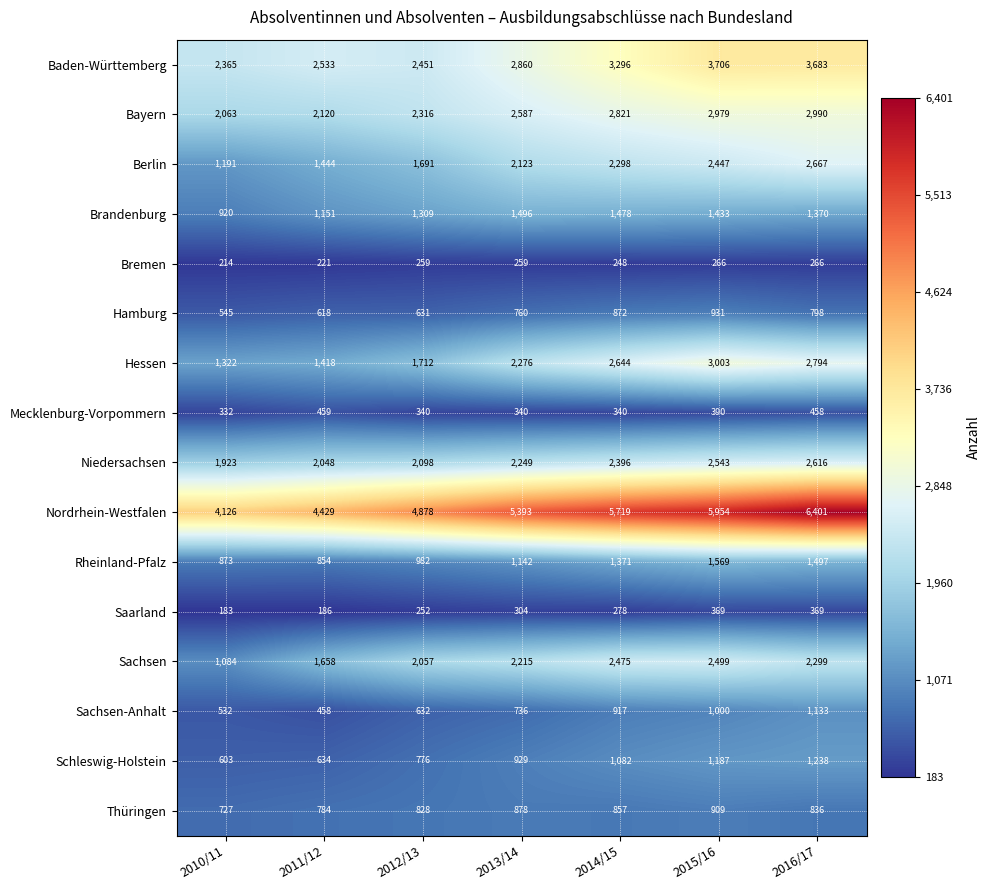

What is the highest value of the Berlin series?

2667